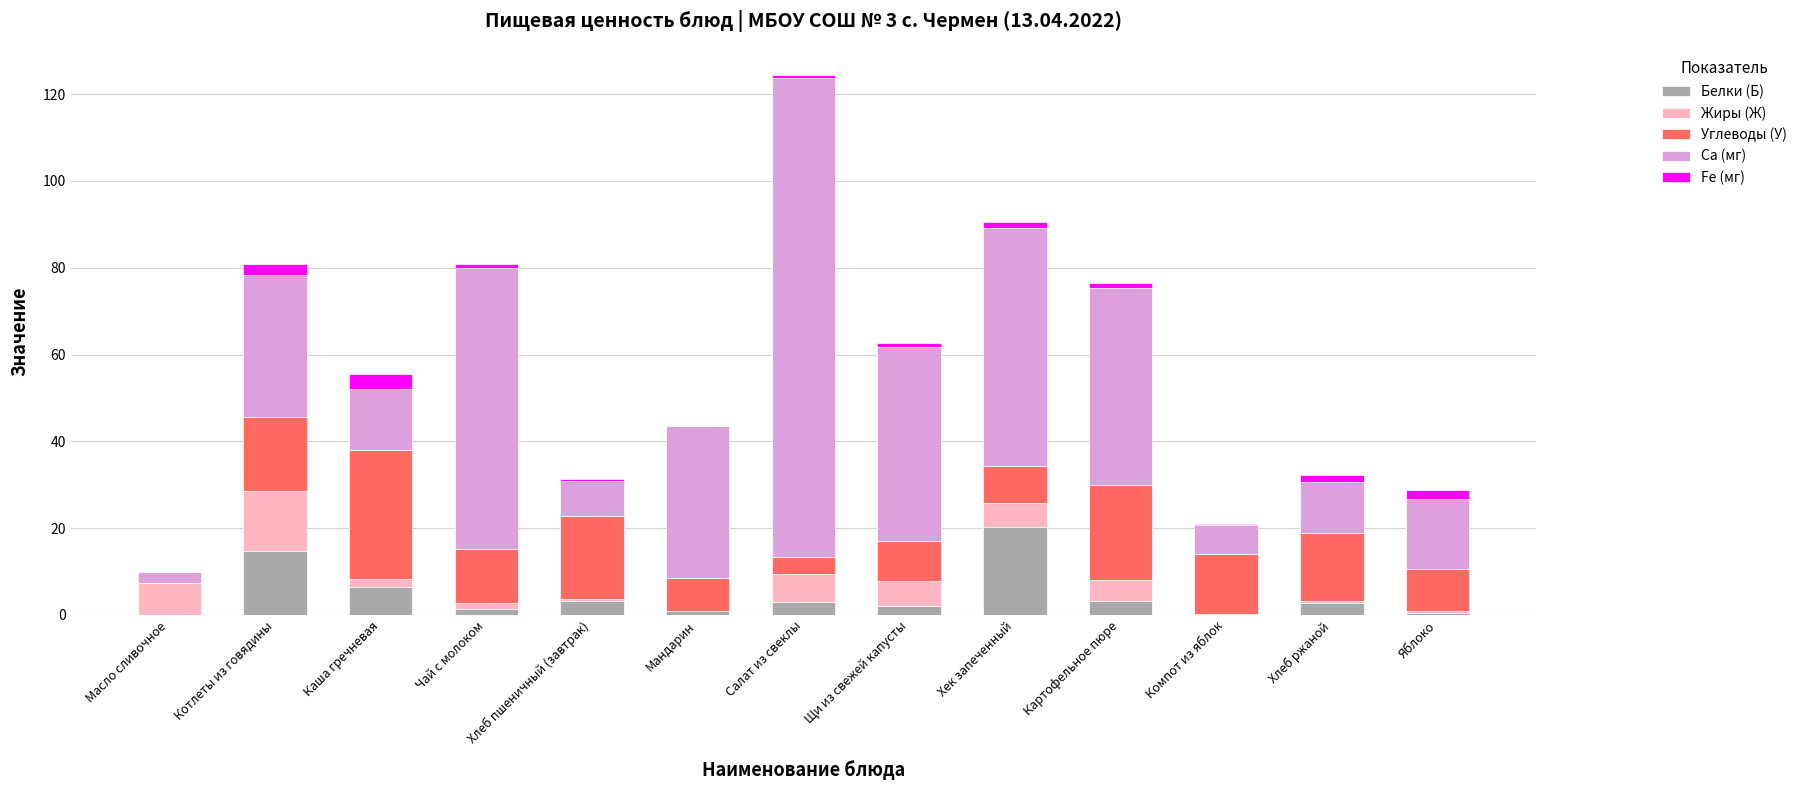

At which category is the sum across all series the highest?

Салат из свеклы